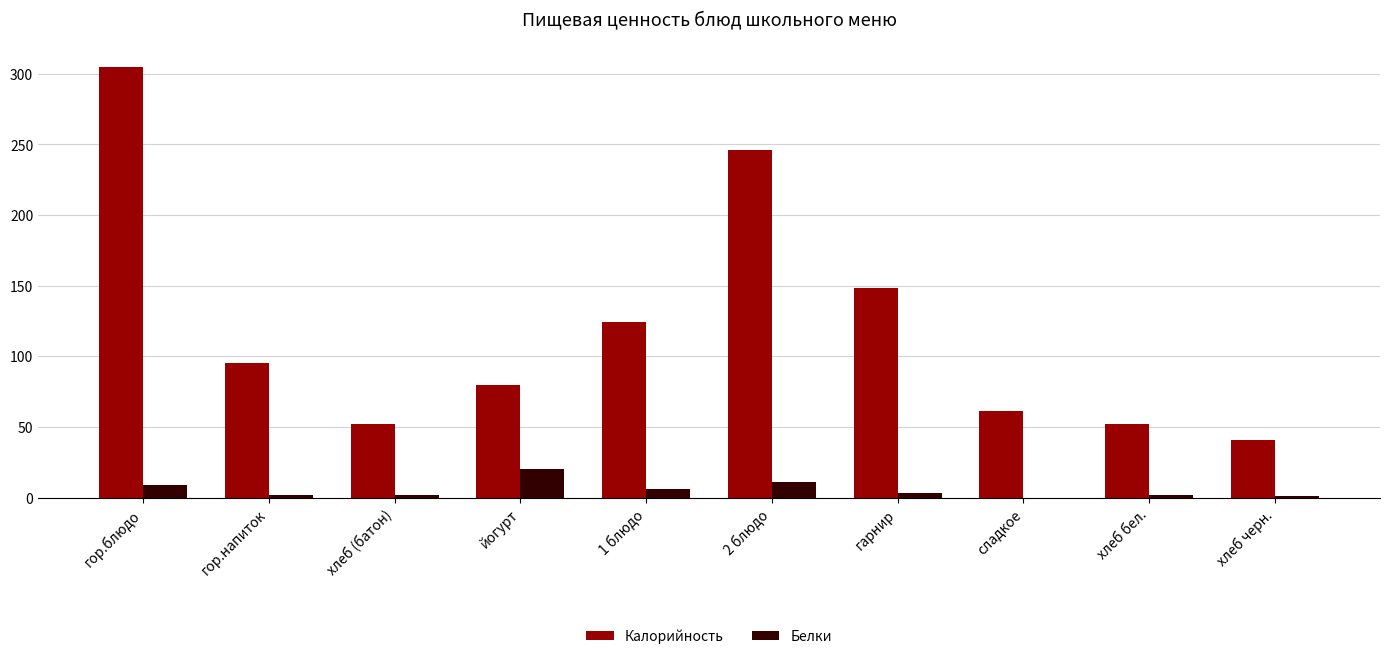

Count the number of categories in the chart.

10